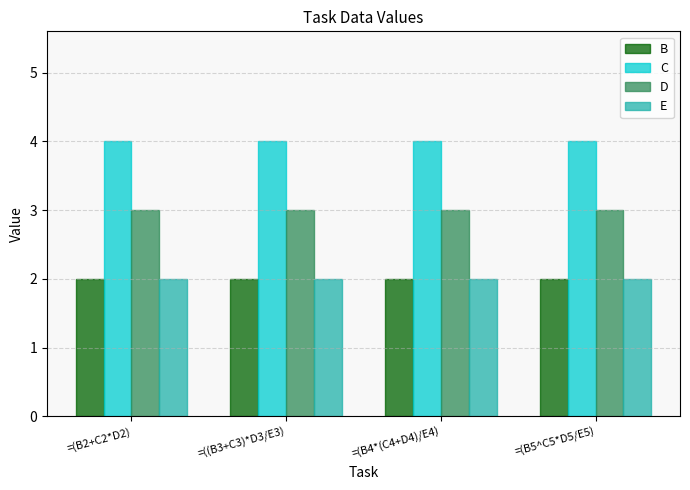

What value does the B series have at =(B5^C5*D5/E5)?

2